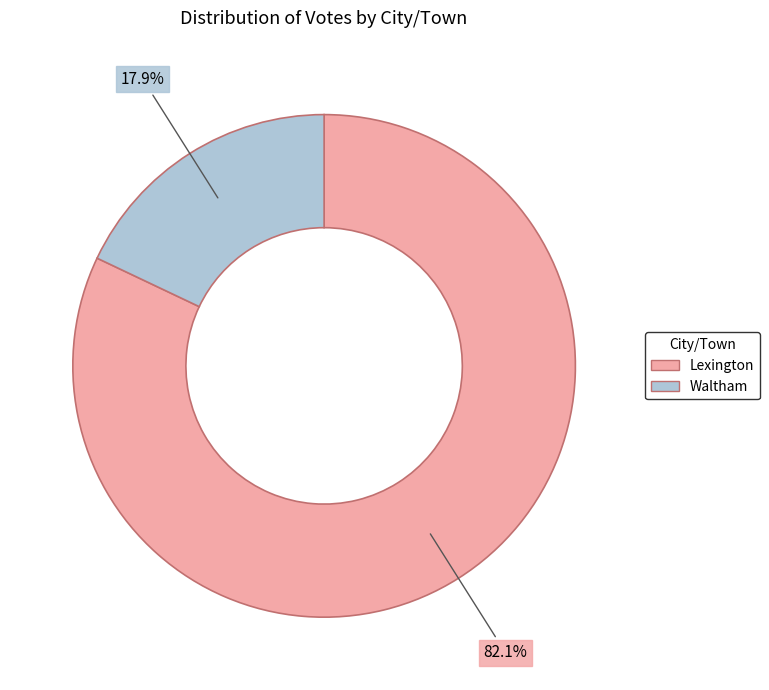

Do Waltham and Lexington together represent more than half of the pie?

Yes